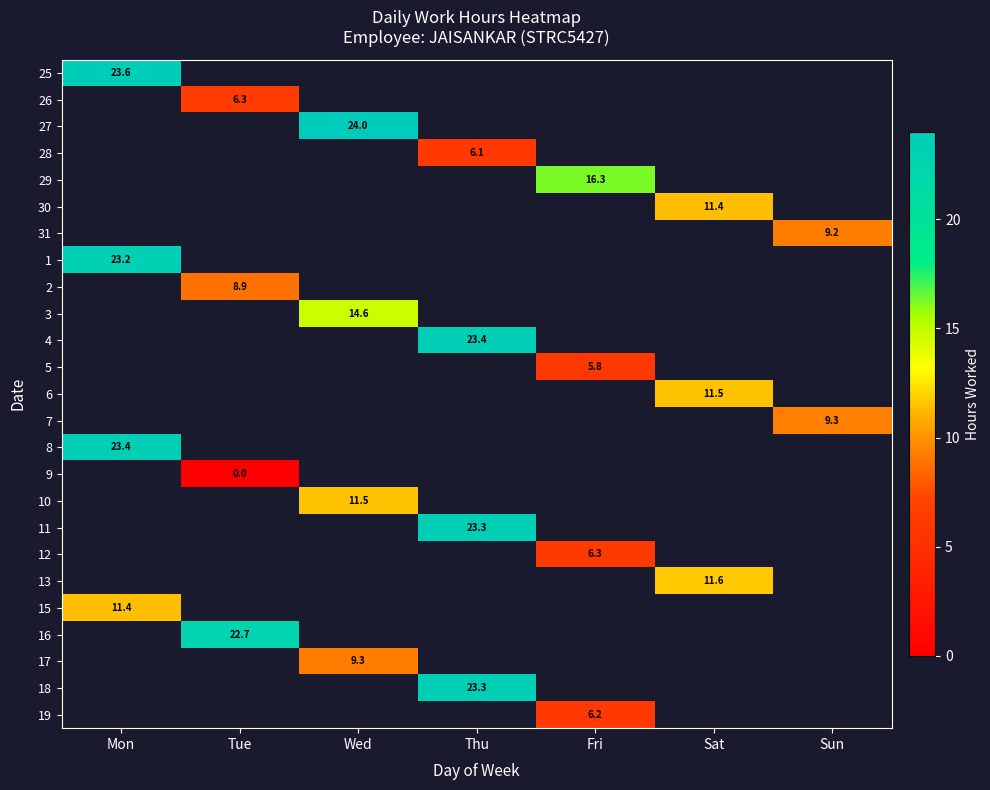

Count the number of categories in the chart.

7